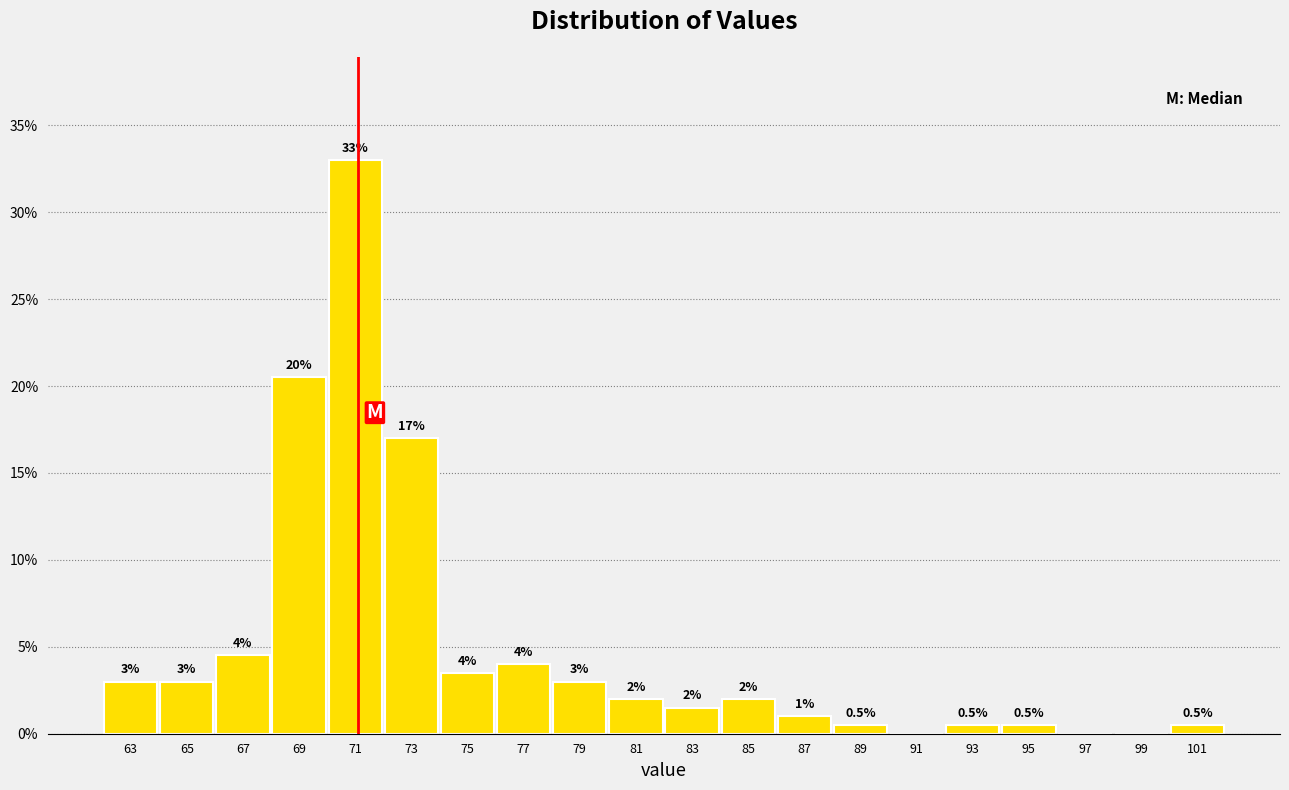

Reading left to right, extract all data points from this chart.

63=3.0	65=3.0	67=4.5	69=20.5	71=33.0	73=17.0	75=3.5	77=4.0	79=3.0	81=2.0	83=1.5	85=2.0	87=1.0	89=0.5	91=0.0	93=0.5	95=0.5	97=0.0	99=0.0	101=0.5